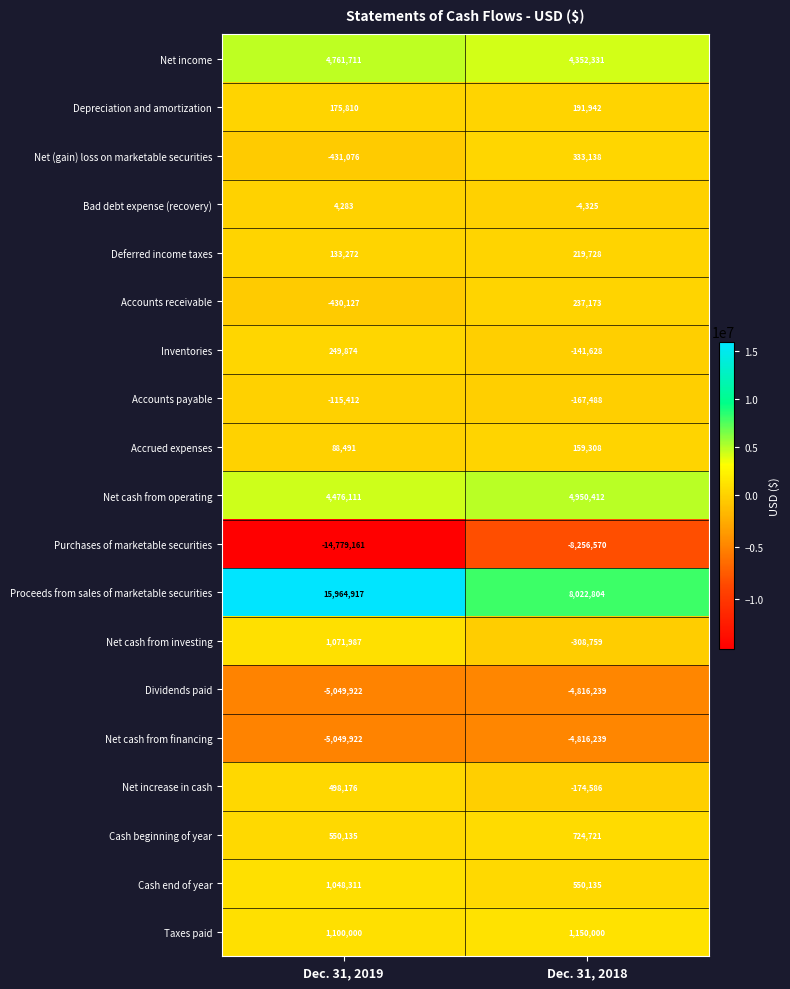

Between Dec. 31, 2019 and Dec. 31, 2018, which series saw the biggest shift?

Proceeds from sales of marketable securities